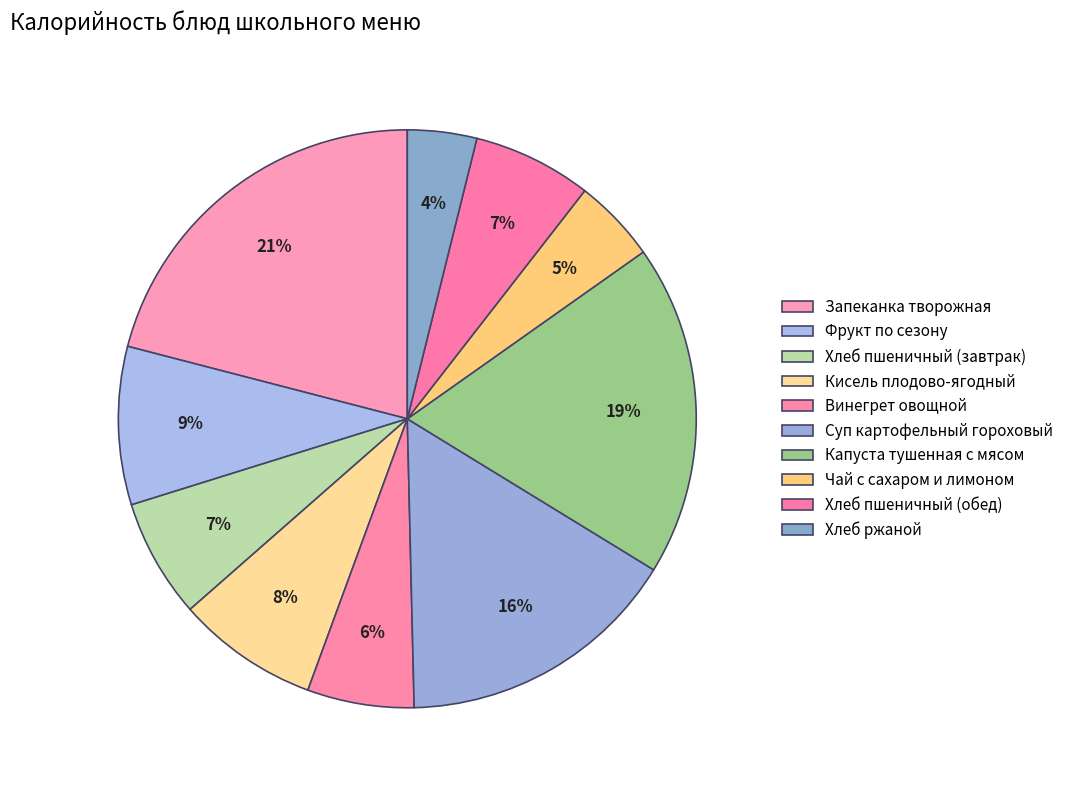

Between Запеканка творожная and Кисель плодово-ягодный, which is larger?

Запеканка творожная